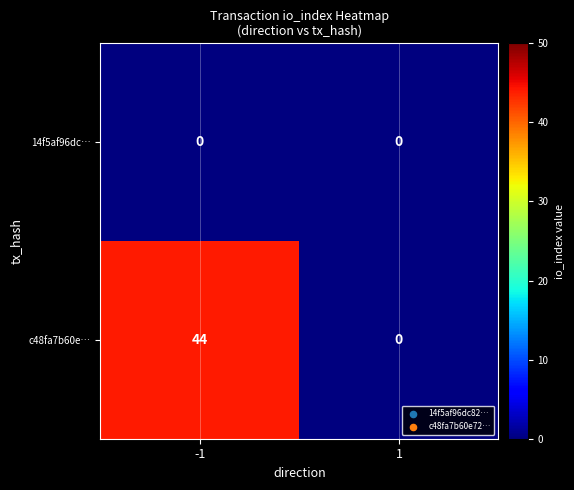

What is the maximum value for c48fa7b60e…?

44